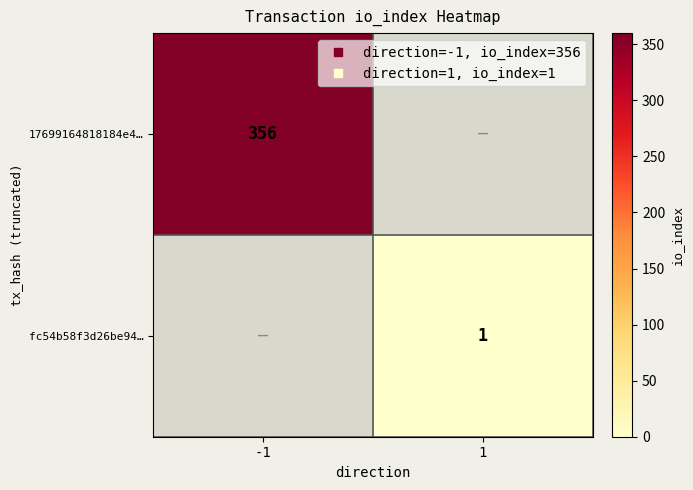

List the labels in order of fc54b58f3d26be94… value, smallest first.

-1, 1